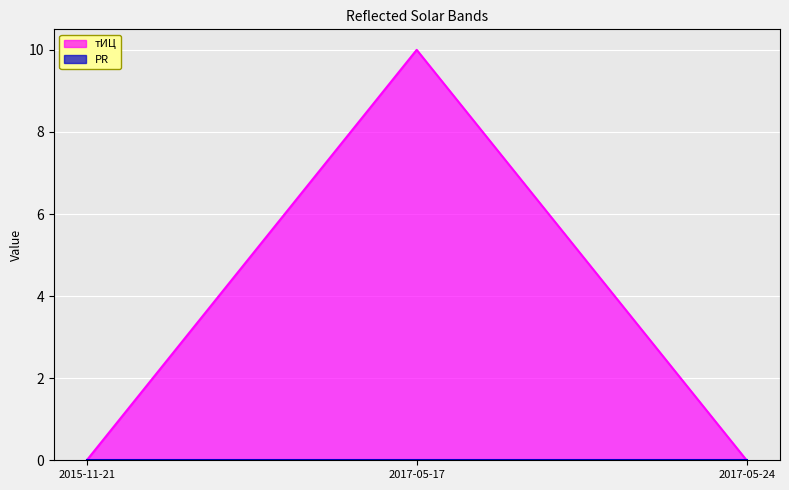

True or false: the data shows 16 at 2017-05-17.

False